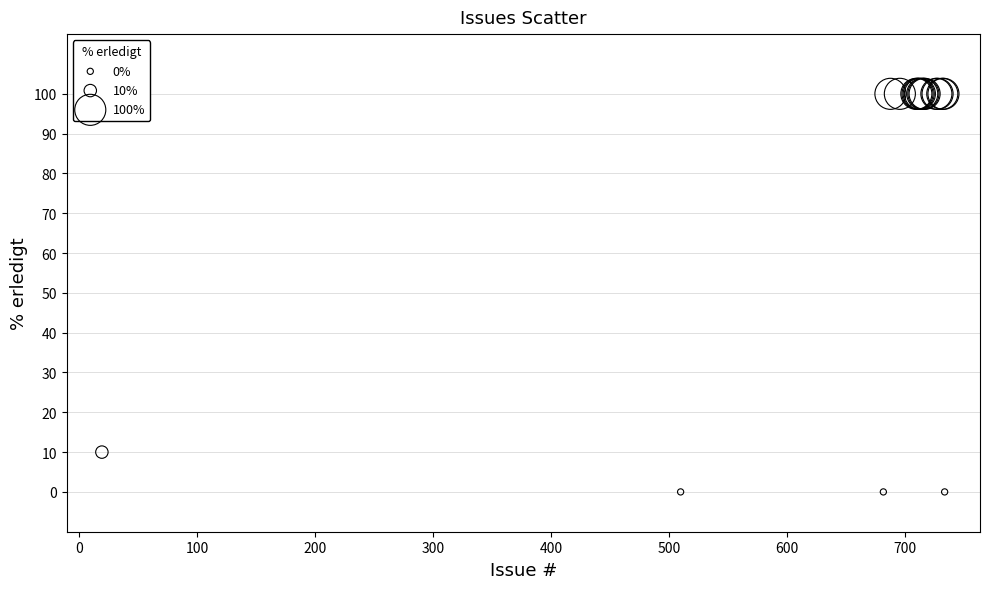

What Y value in the scatter plot is closest to 50?

10